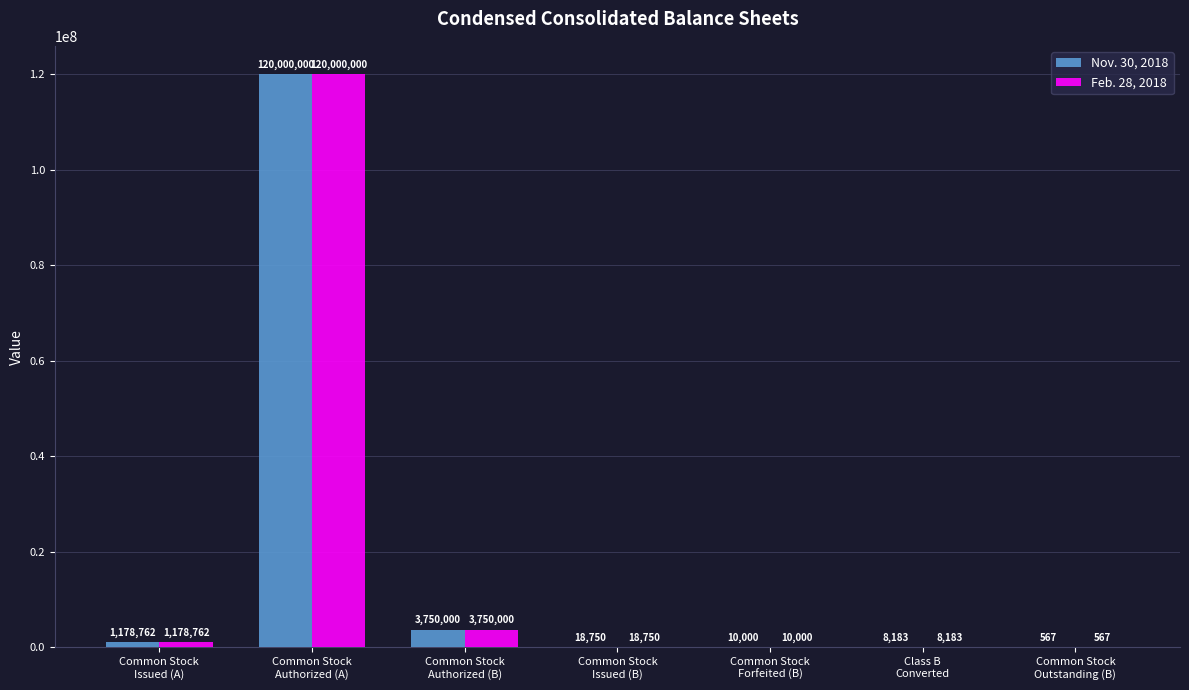

Reading right to left, what are all the values shown in this chart?

Nov. 30, 2018: Common Stock
Outstanding (B)=567	Class B
Converted=8183	Common Stock
Forfeited (B)=10000	Common Stock
Issued (B)=18750	Common Stock
Authorized (B)=3750000	Common Stock
Authorized (A)=120000000	Common Stock
Issued (A)=1178762
Feb. 28, 2018: Common Stock
Outstanding (B)=567	Class B
Converted=8183	Common Stock
Forfeited (B)=10000	Common Stock
Issued (B)=18750	Common Stock
Authorized (B)=3750000	Common Stock
Authorized (A)=120000000	Common Stock
Issued (A)=1178762